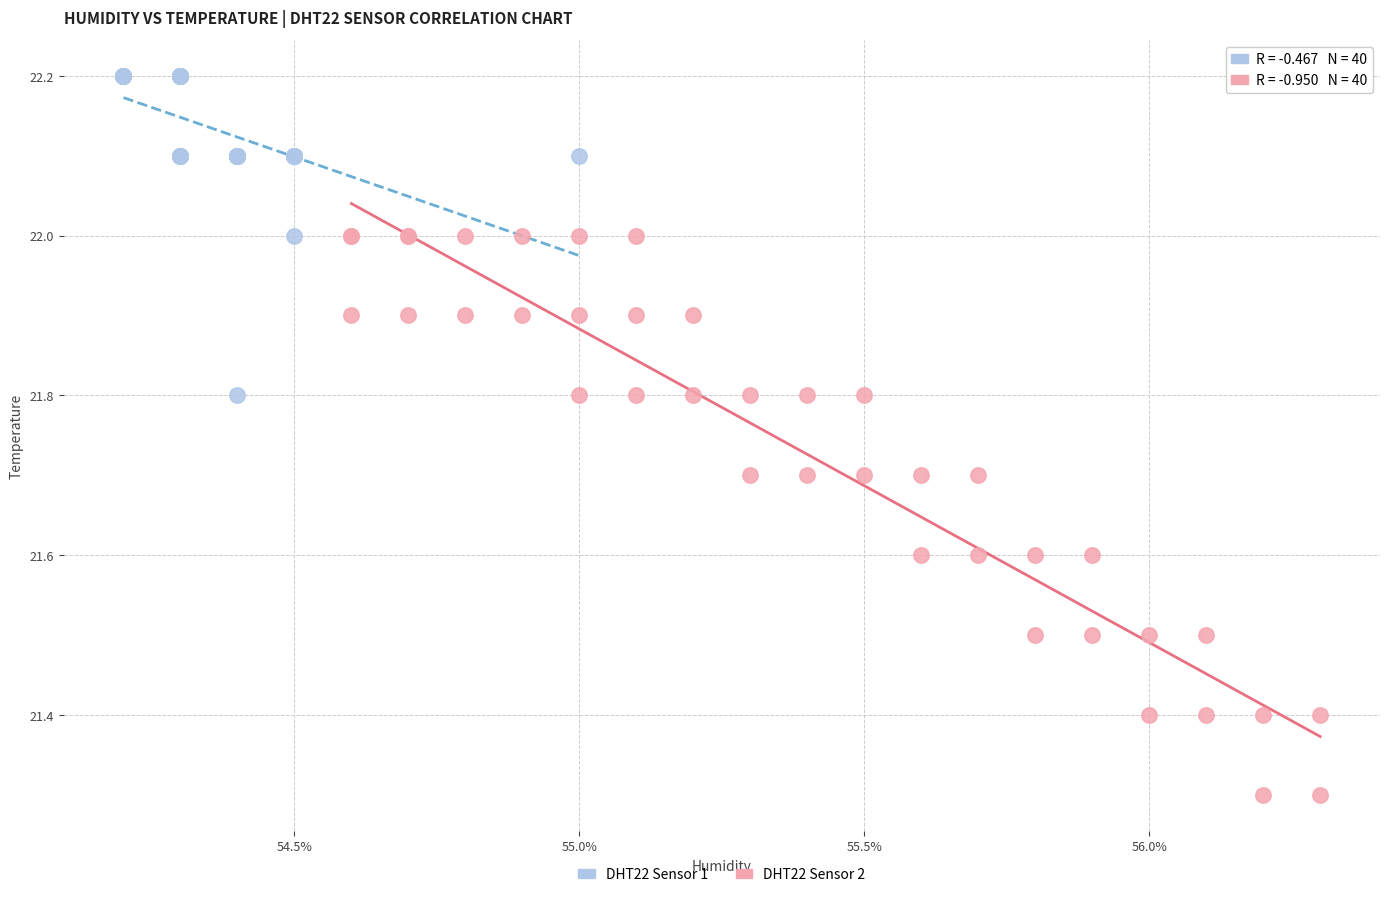

Which series reaches the maximum Y coordinate?

DHT22 Sensor 1